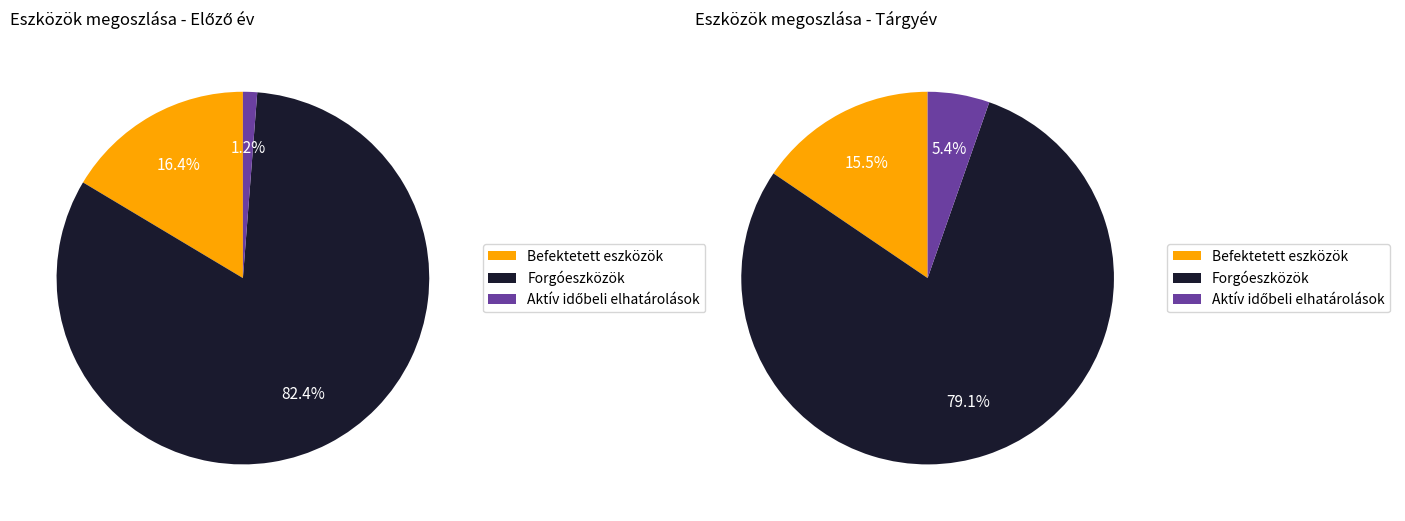

Count the number of slices in the pie.

3